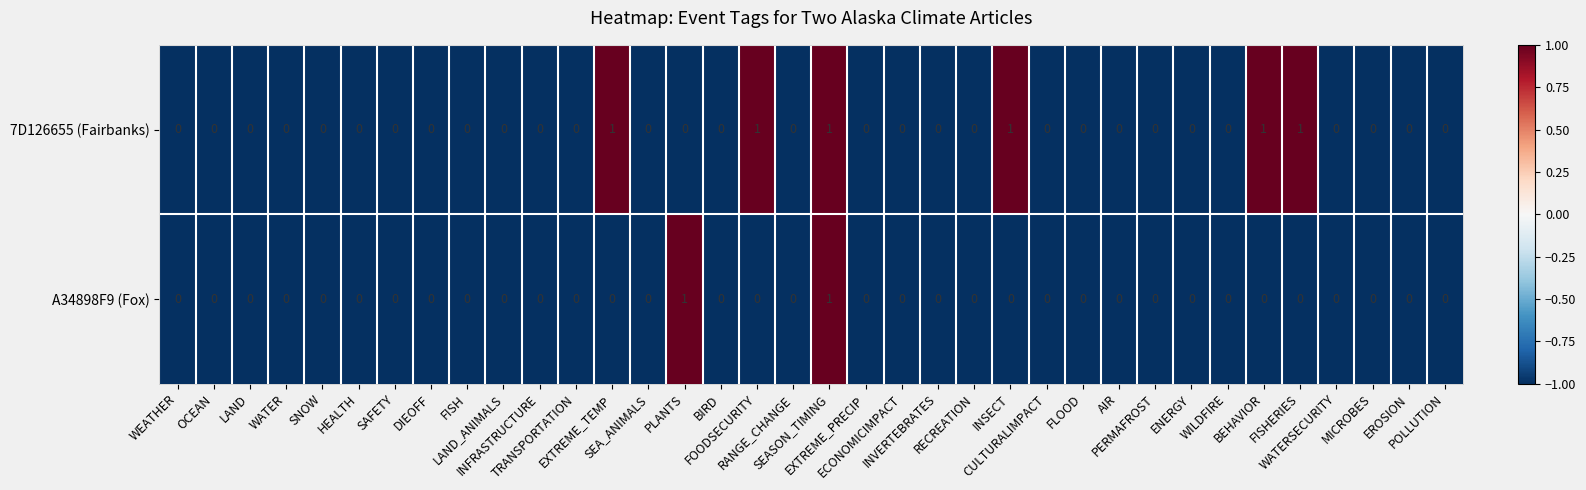

Count the 7D126655 (Fairbanks) values in the range 0 to 1.

36